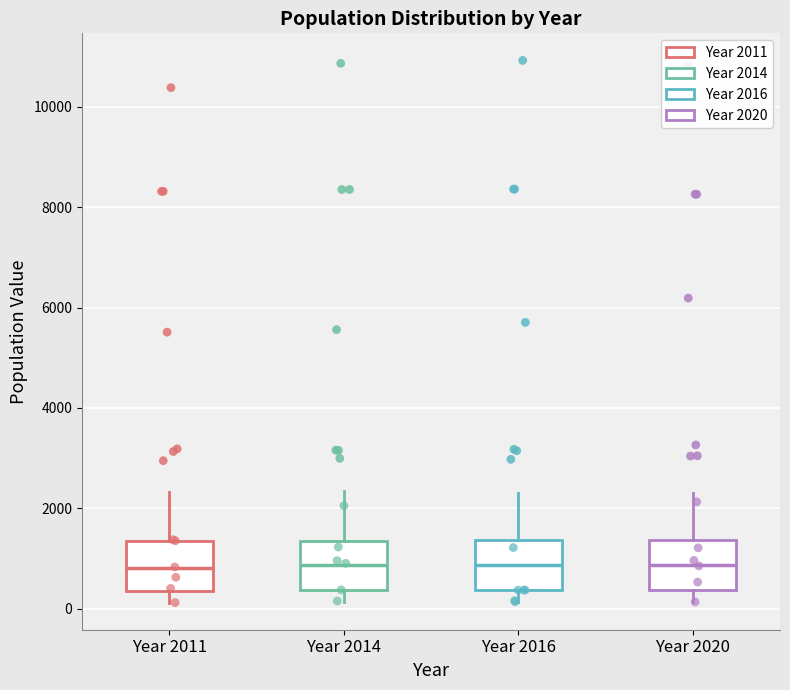

Reading left to right, read every box against the y-axis: the position of its median line, the range the box covers, and the ends of its whiskers. The values are not printed on the chart, so give them approximately, as read against the axis.

Year 2011: median 800, box 400 to 1400, whiskers 200 to 2400
Year 2014: median 800, box 400 to 1400, whiskers 200 to 2400
Year 2016: median 800, box 400 to 1400, whiskers 200 to 2400
Year 2020: median 800, box 400 to 1400, whiskers 200 to 2200